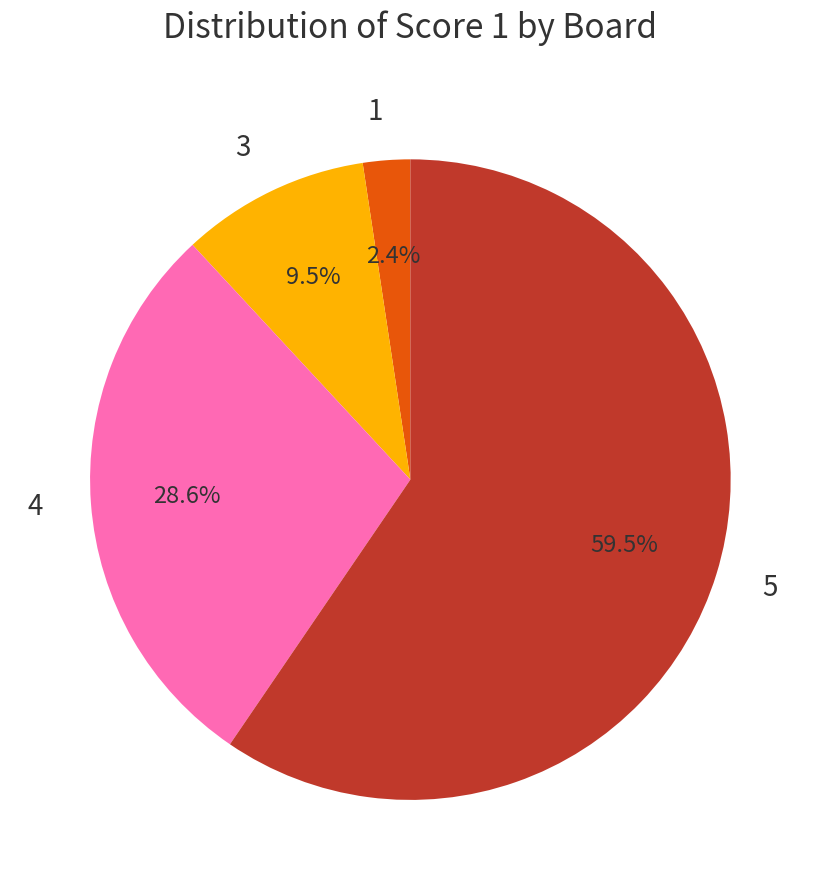

Rank the categories by value from lowest to highest.

1, 3, 4, 5